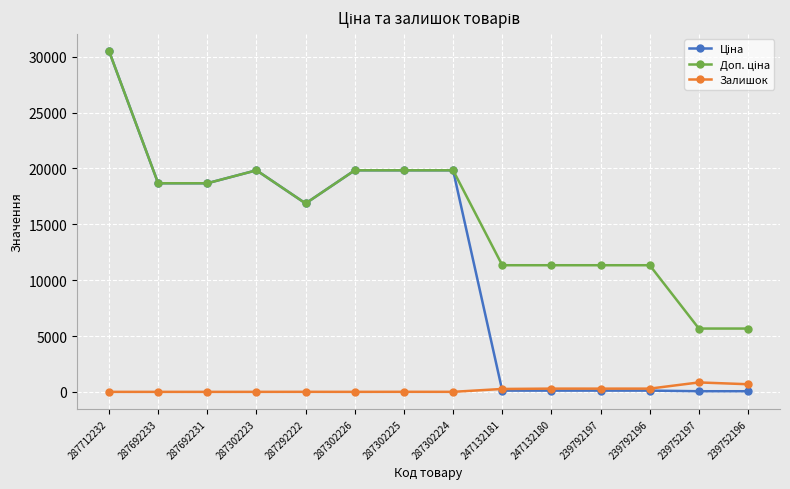

Count the number of data series in this chart.

3